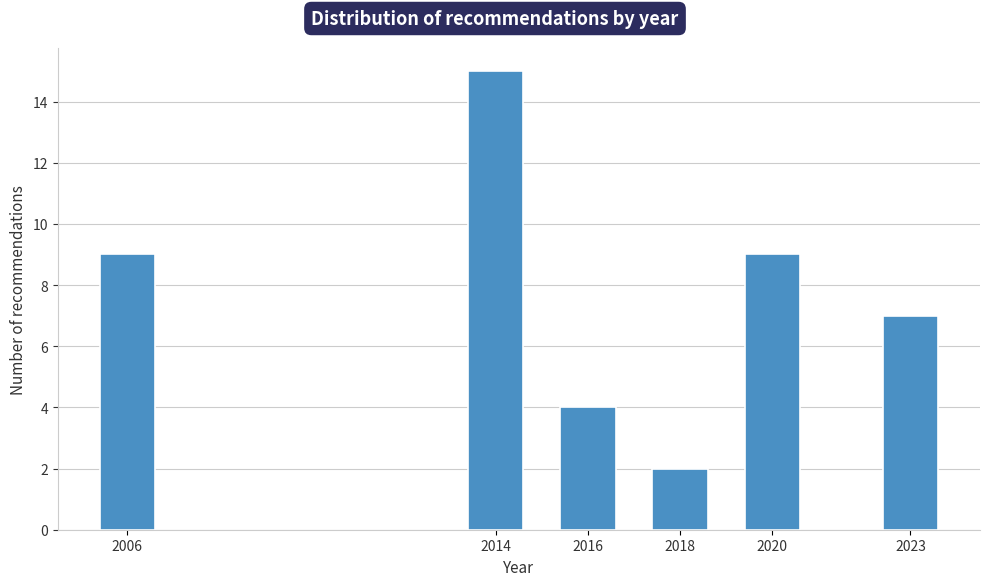

Reading left to right, extract all data points from this chart.

2006=9	2014=15	2016=4	2018=2	2020=9	2023=7